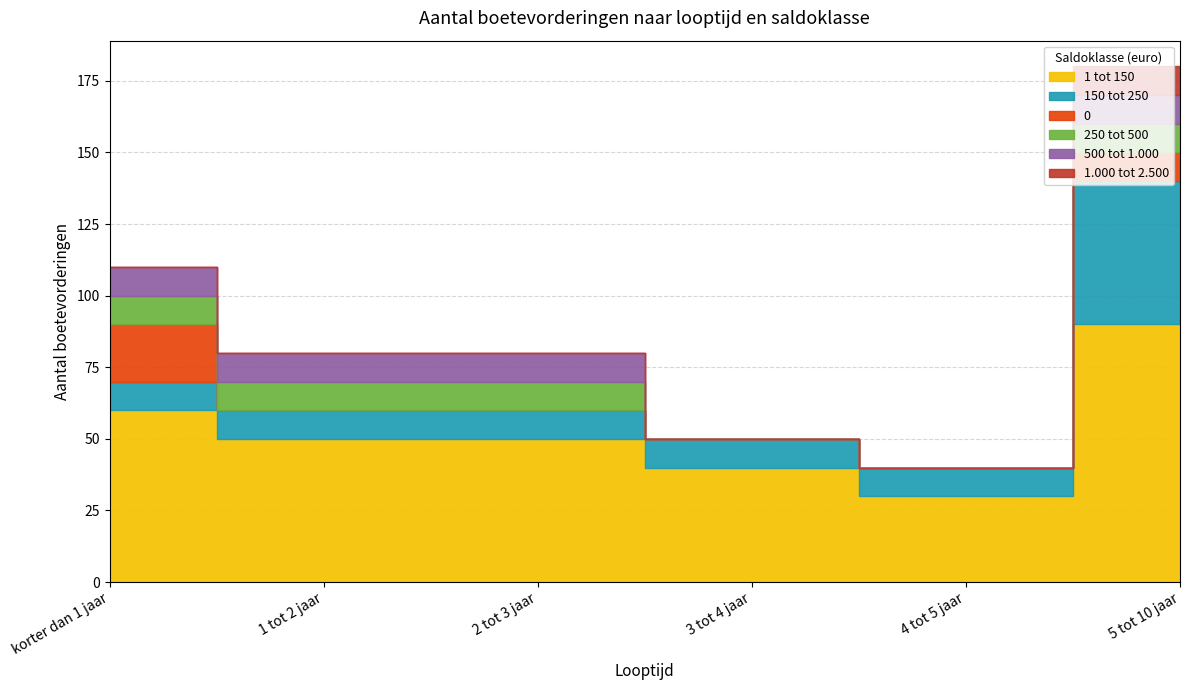

Count the 500 tot 1.000 values in the range 0 to 10.

6